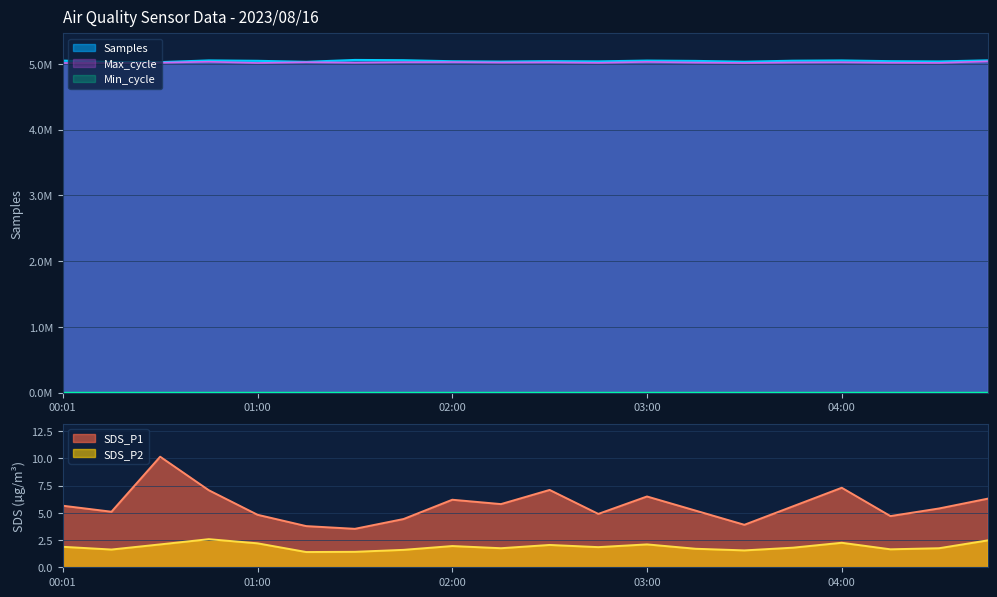

What is the smallest value displayed?

1.4